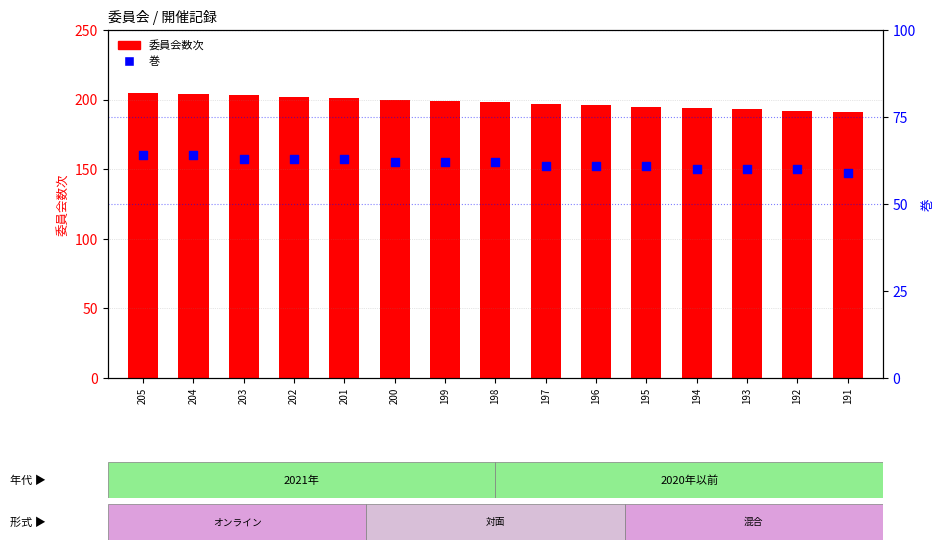

Which series has the largest Y range (max minus min)?

委員会数次